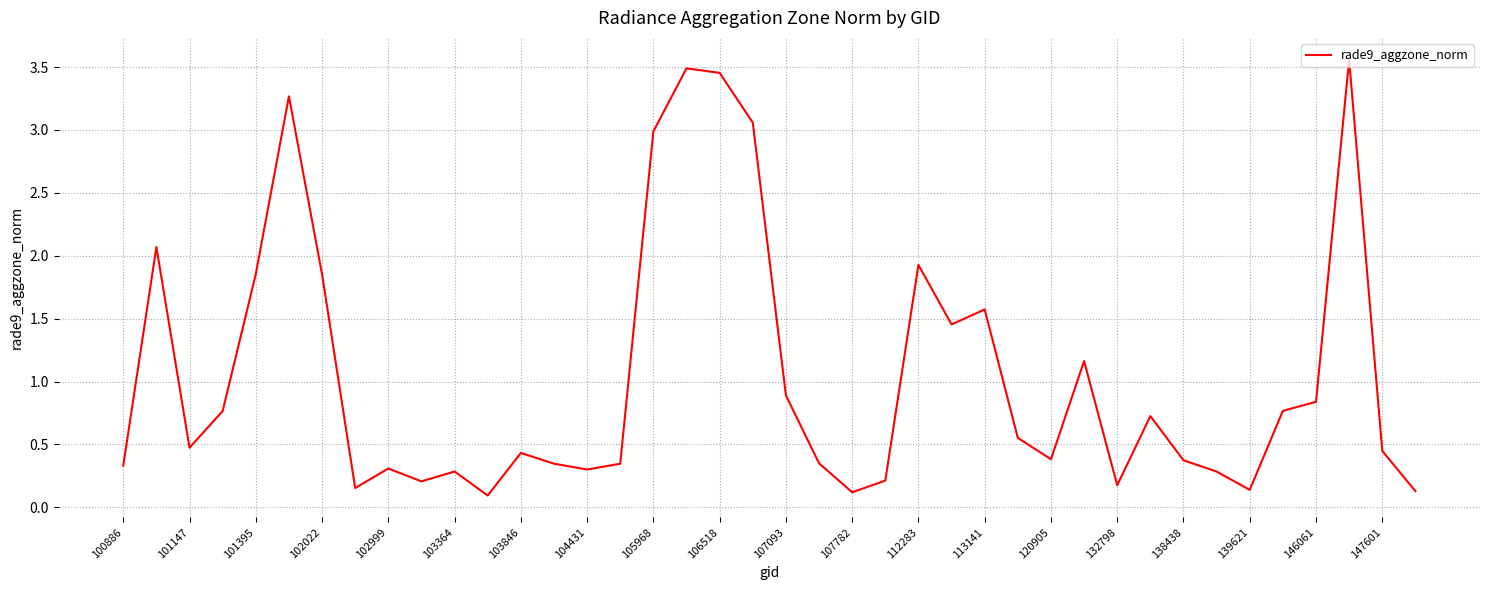

Count the number of categories in the chart.

40